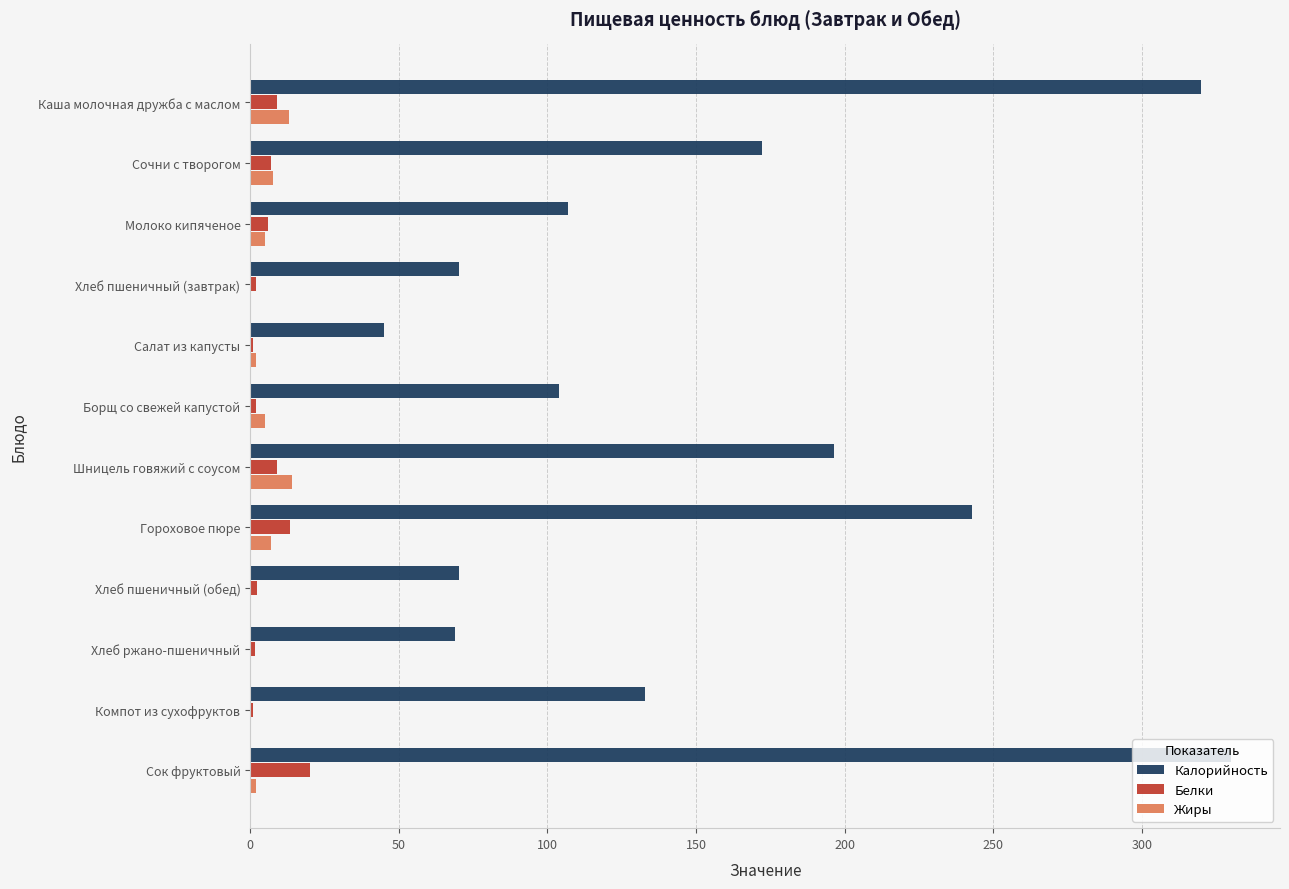

What is the maximum value for Белки?

20.0